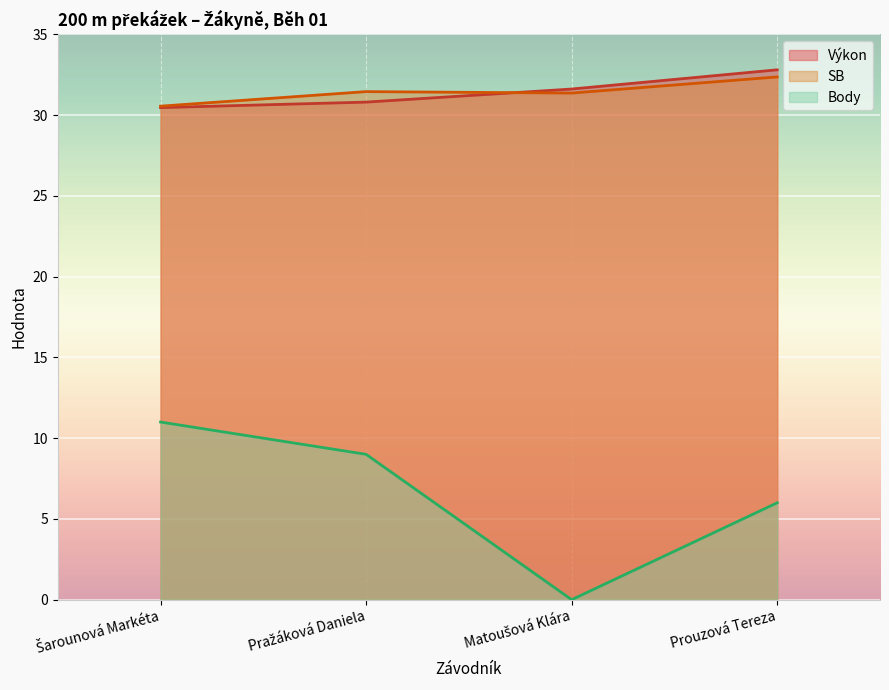

What is the label of the 2nd point from the right?

Matoušová Klára